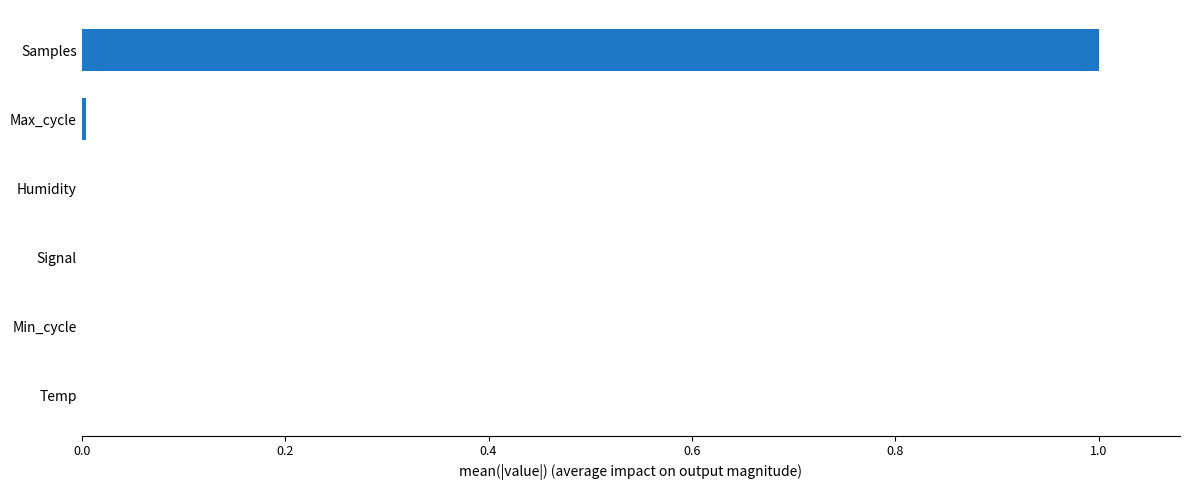

The chart shows a value of 0.0 at Humidity. True or false?

True